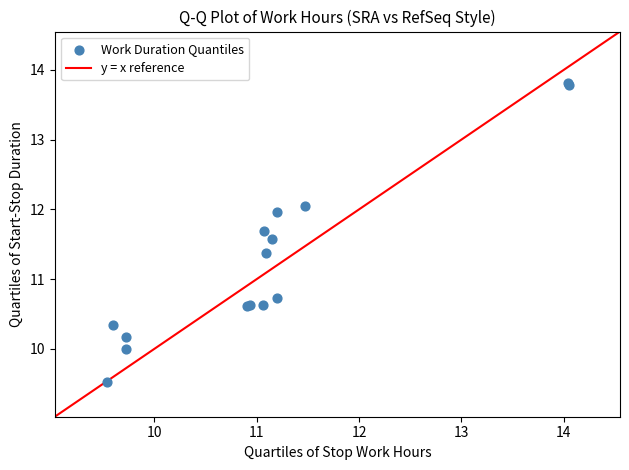

What Y value in the scatter plot is closest to 11?

10.7